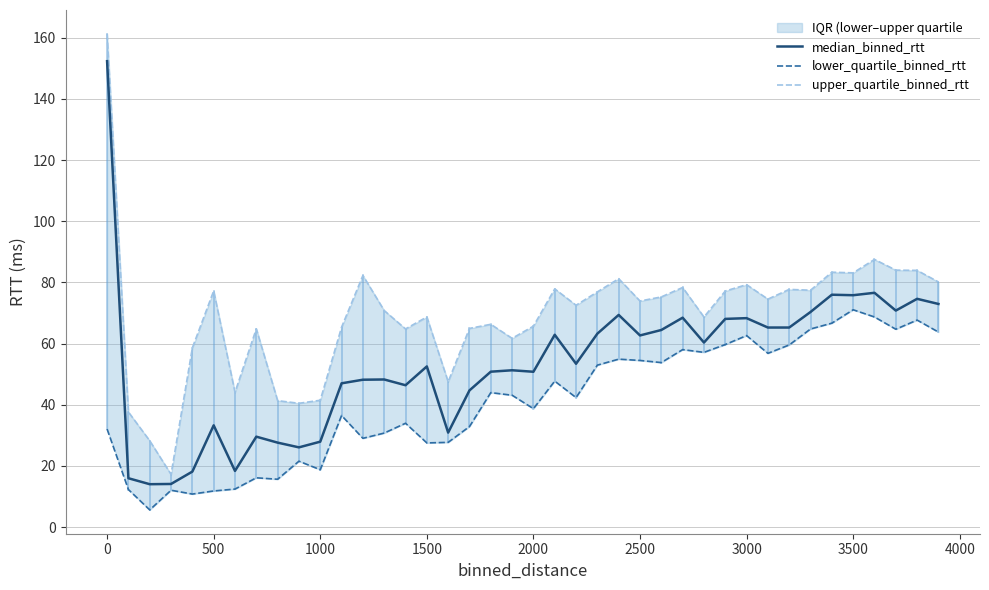

List the series in order of their overall mean, highest first.

upper_quartile_binned_rtt, median_binned_rtt, lower_quartile_binned_rtt